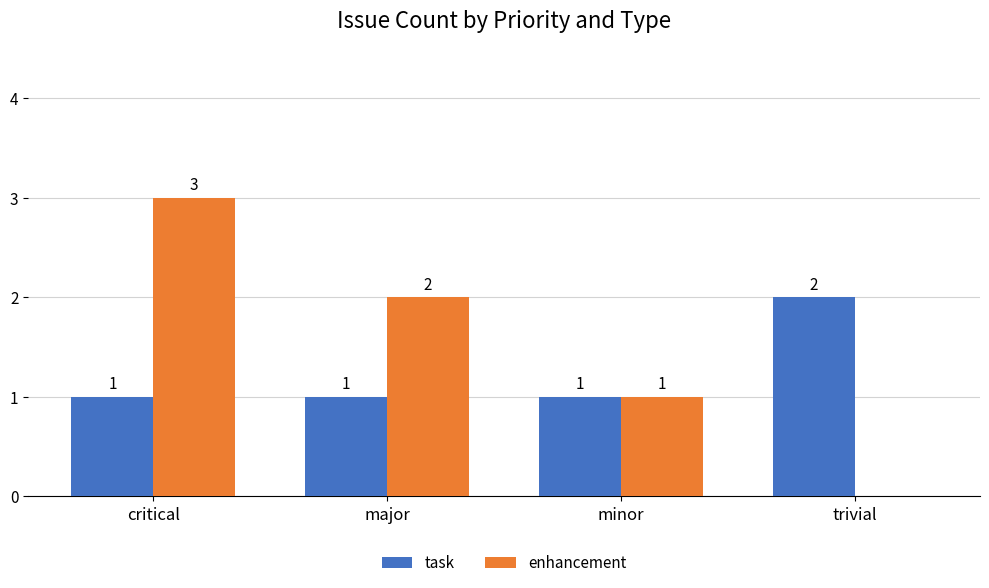

What is the maximum value for enhancement?

3